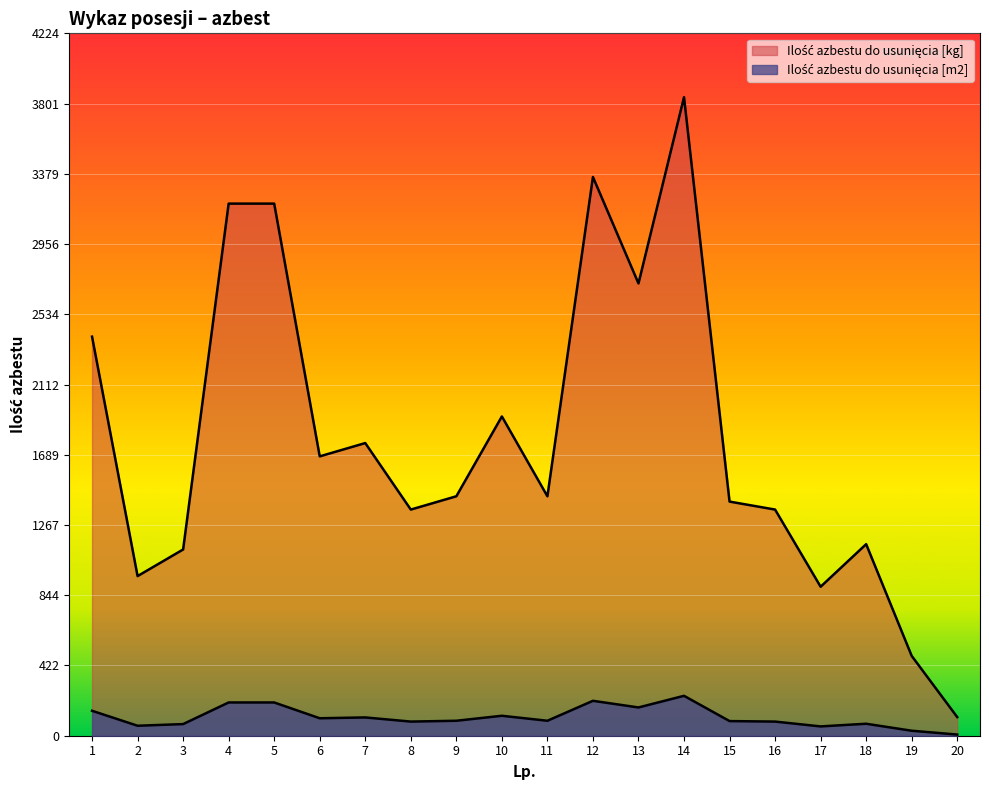

What are all the series names shown in the legend?

Ilość azbestu do usunięcia [m2], Ilość azbestu do usunięcia [kg]